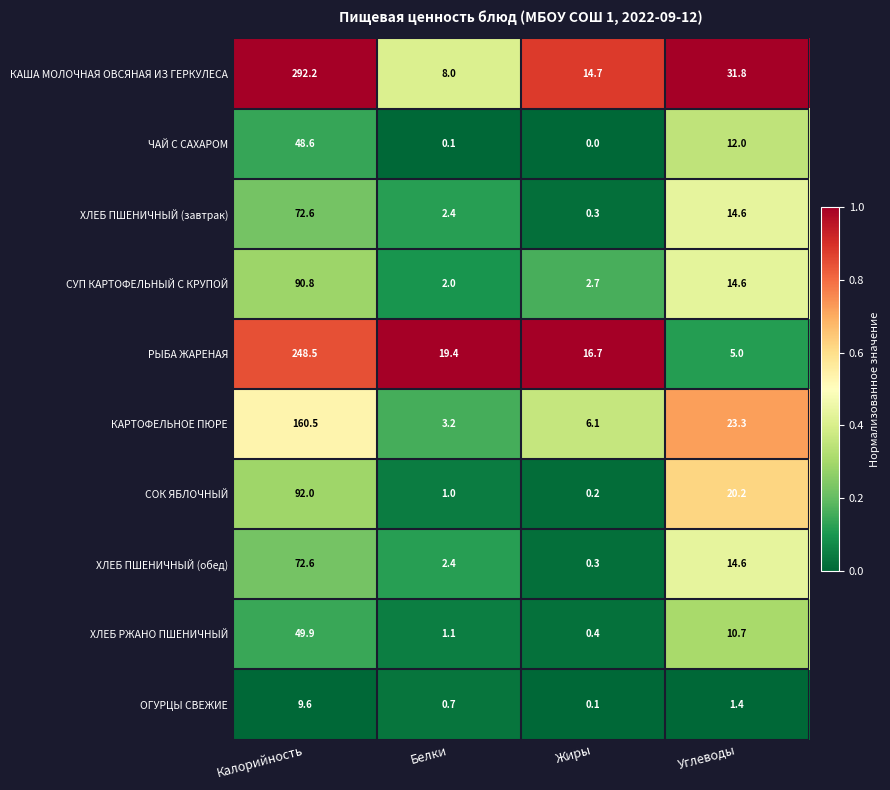

True or false: ЧАЙ С САХАРОМ has a value of 0.1 at Белки.

True